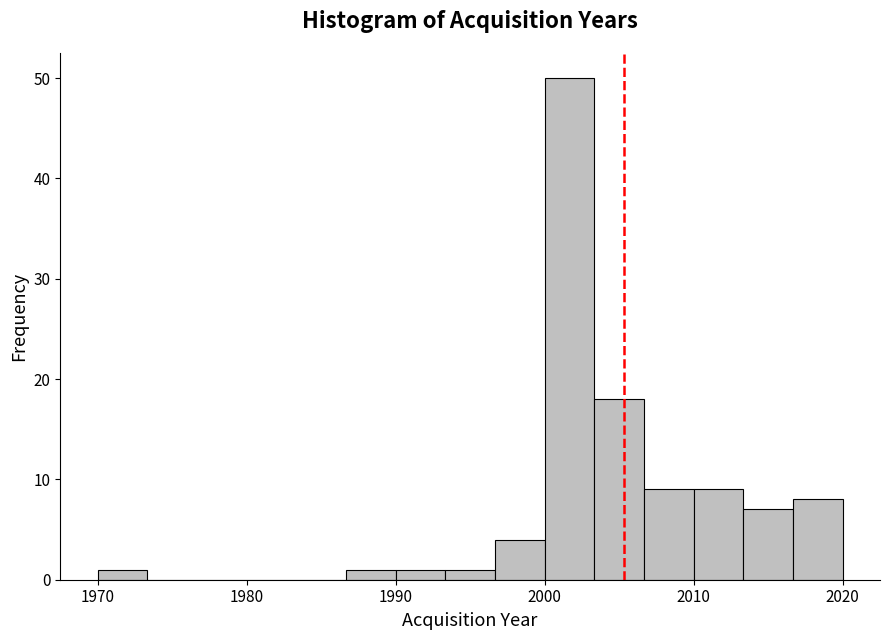

Around what value on the x-axis is the tallest bar? Give the approximate position of its centre, as read against the axis.

2002